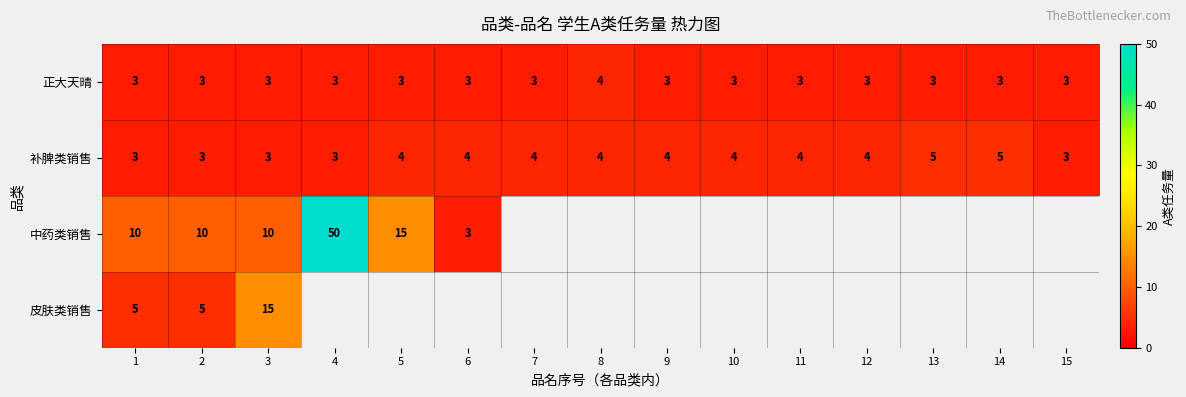

What is the total value across all series at 3?

31